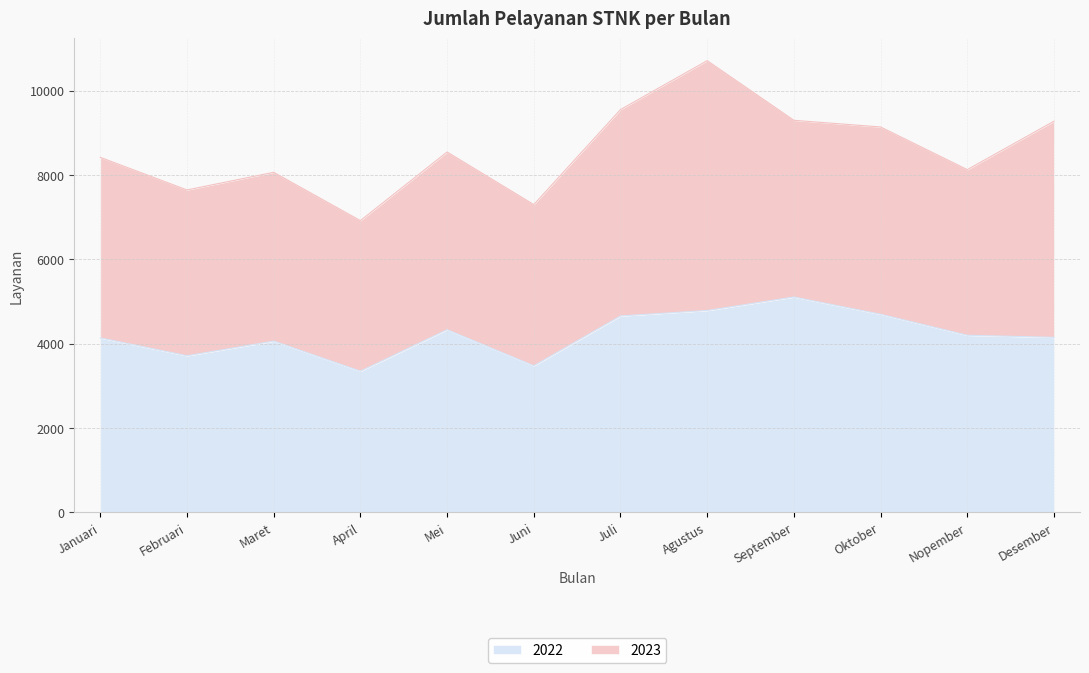

How many categories are shown in the chart?

12